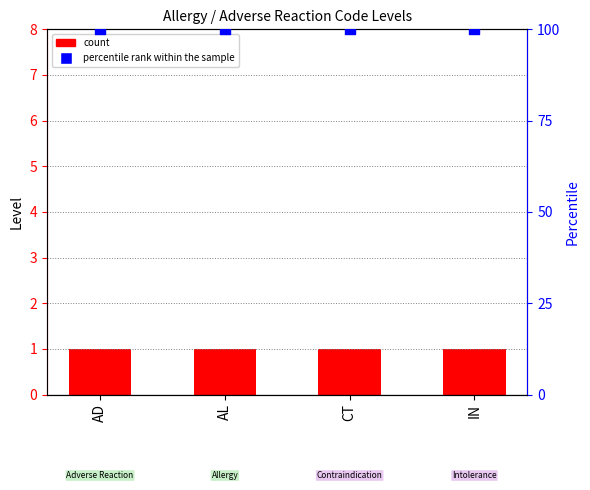

Is the value of count at CT greater than the value of percentile rank within the sample at CT?

No